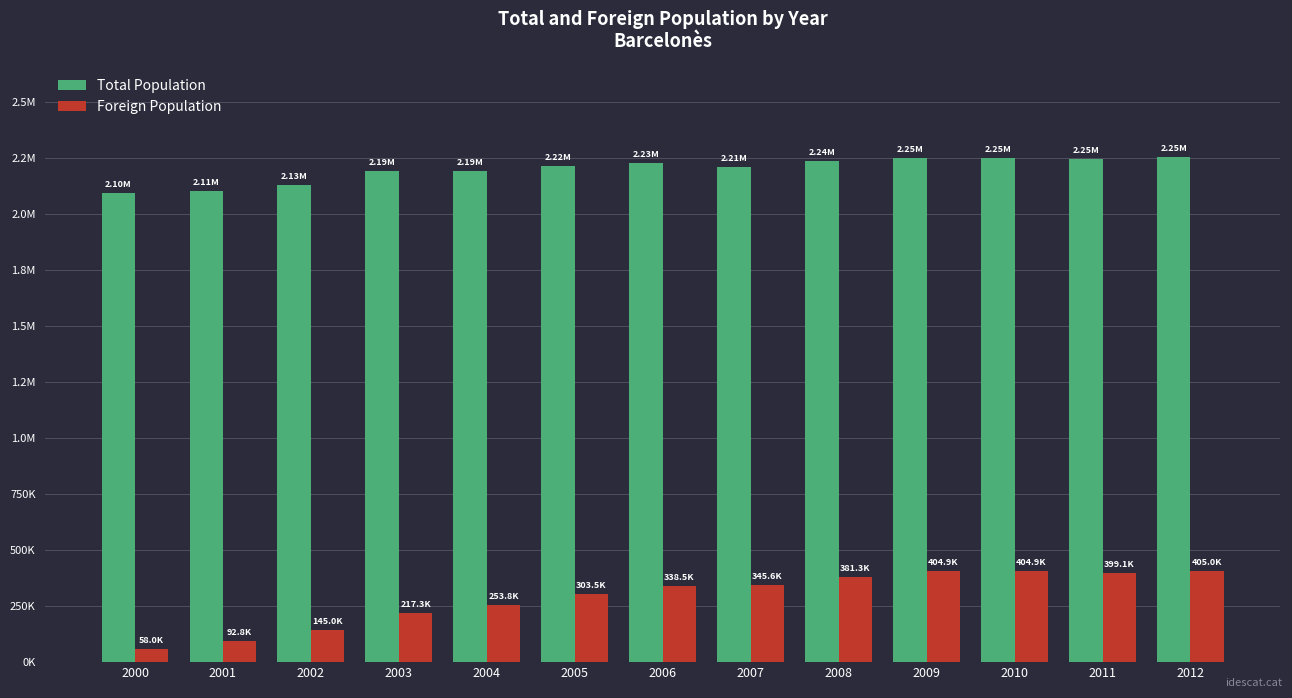

Which category has the highest value across all series?

2012